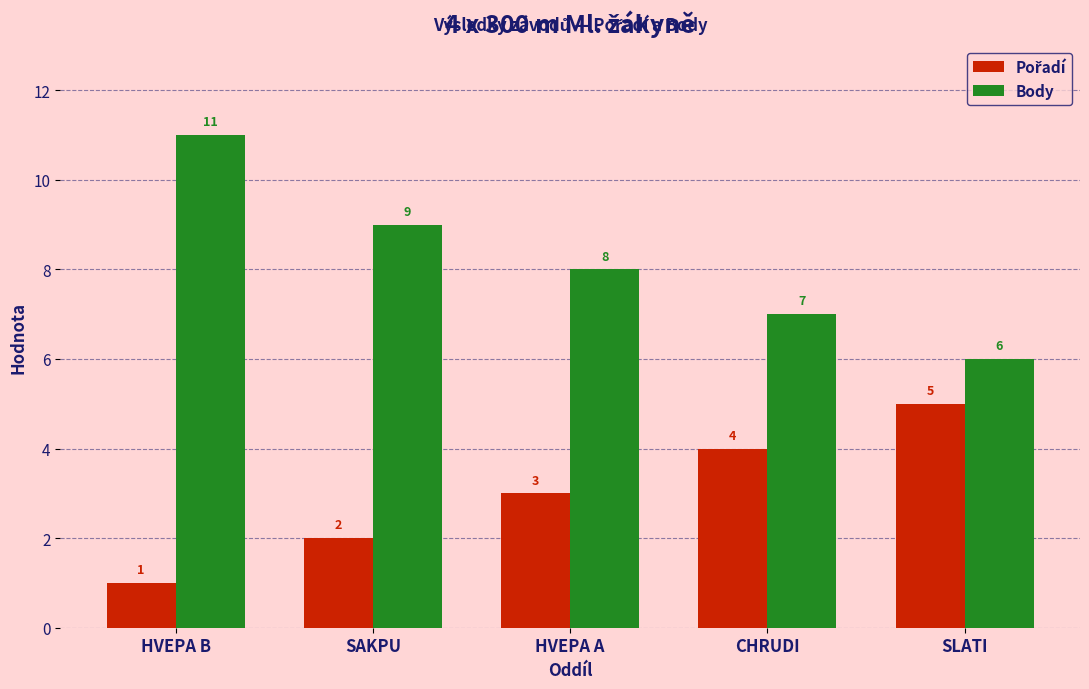

What is the label of the 1st bar from the right?

SLATI